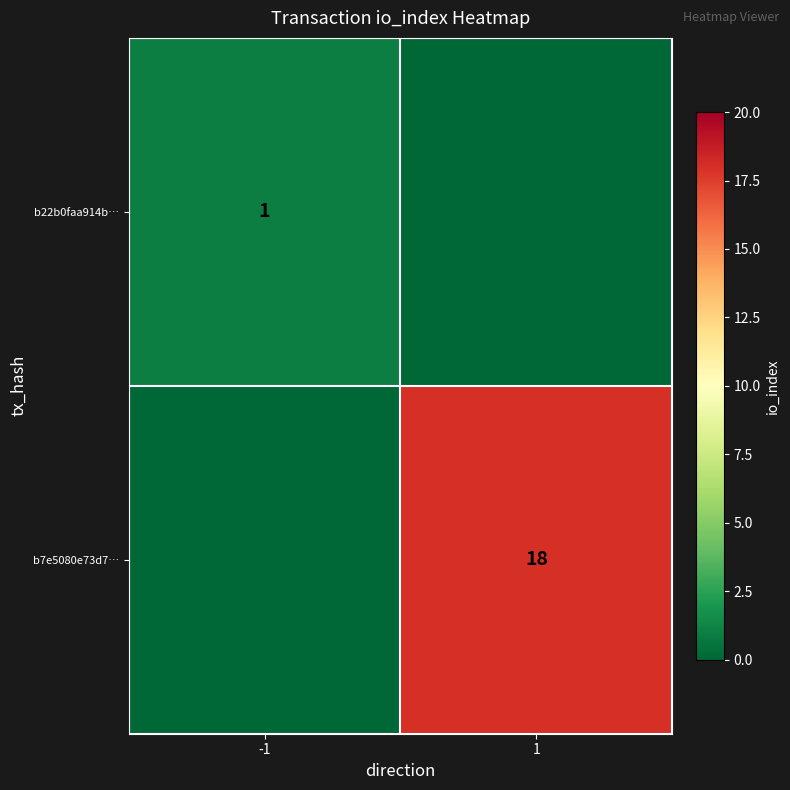

The value of b22b0faa914b… at -1 is 1. True or false?

True